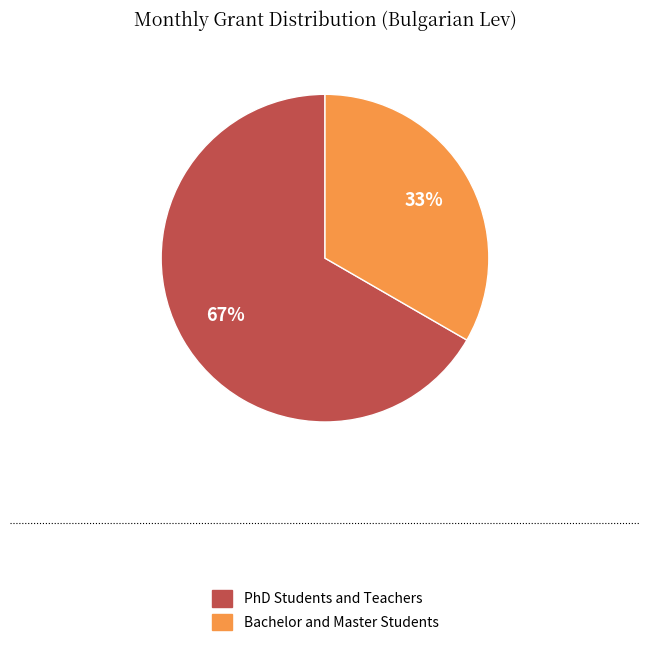

Which category accounts for the majority?

PhD Students and Teachers